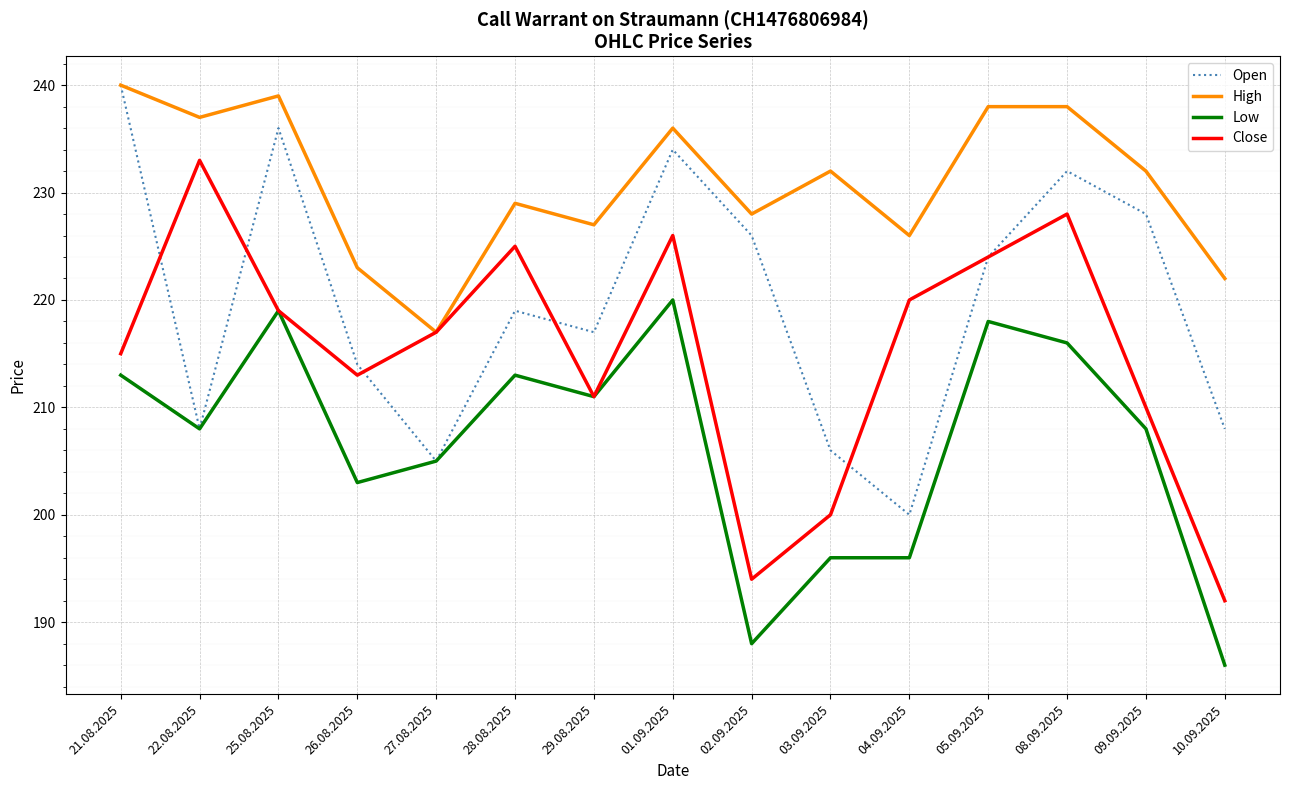

What position from the left is 25.08.2025?

3